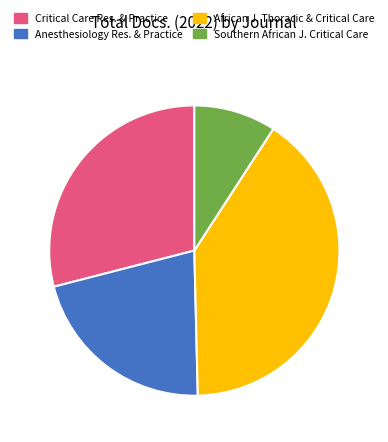

Which category has the biggest portion of the pie?

African J. Thoracic & Critical Care